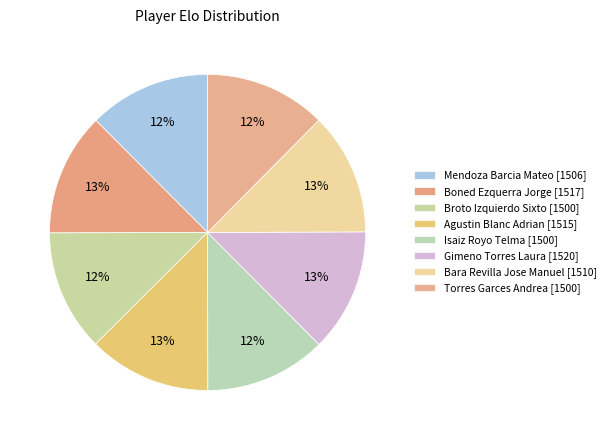

Does Mendoza Barcia Mateo account for over 50% of the chart?

No